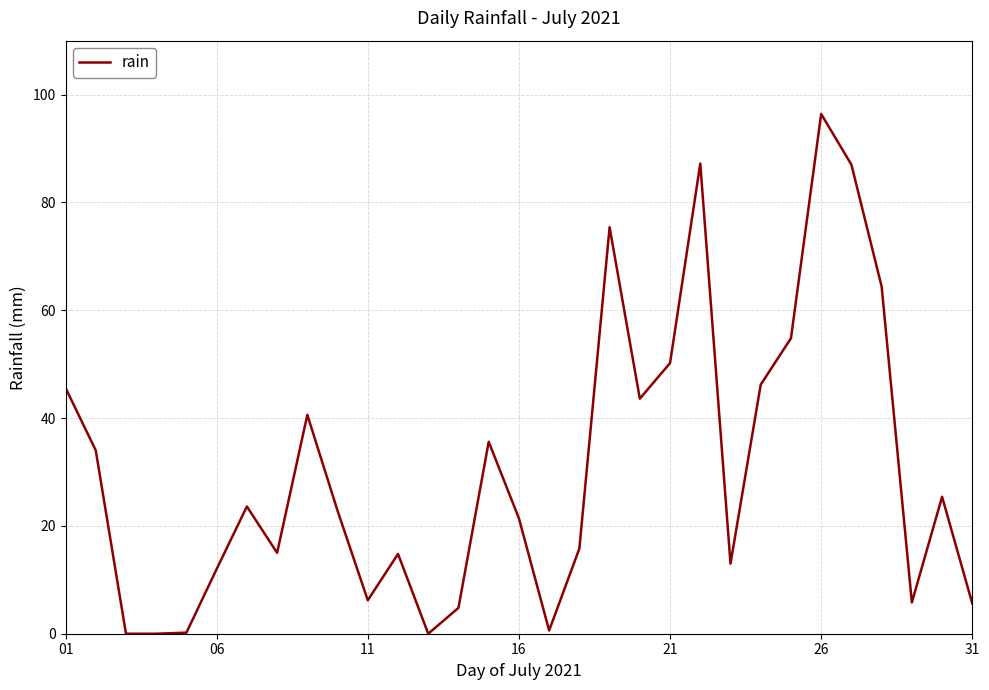

What is the maximum value shown in the chart?

96.4